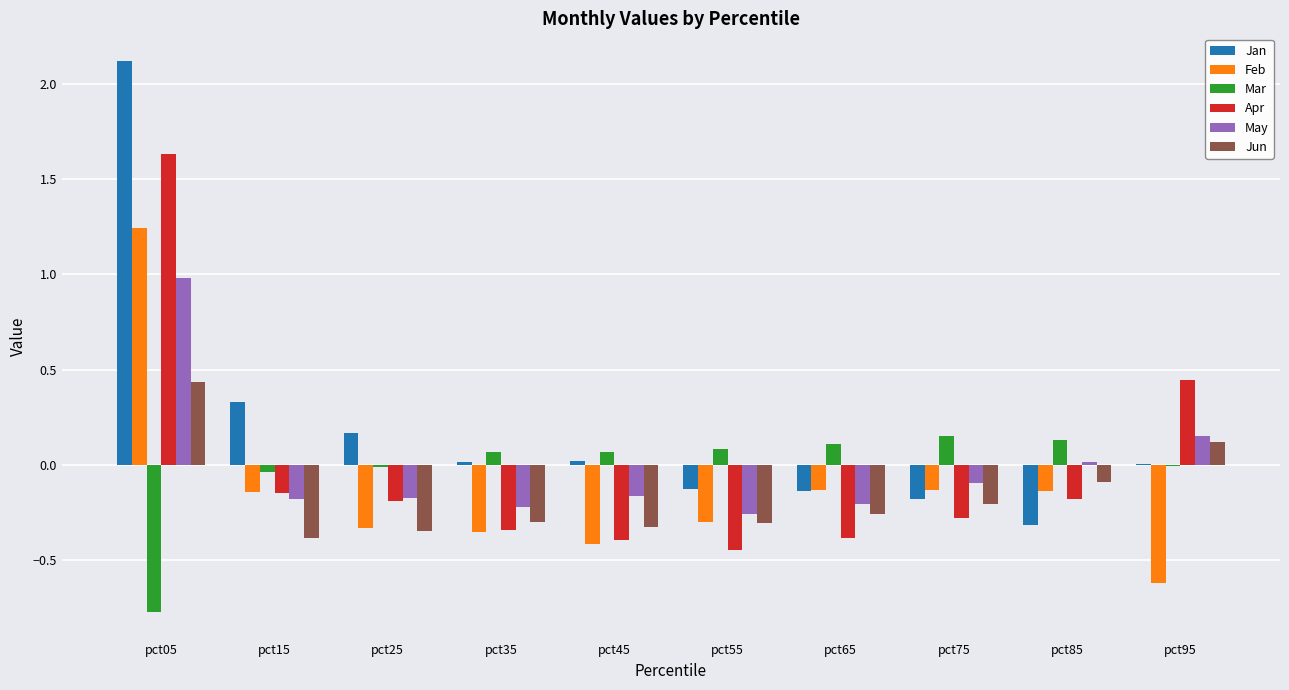

Which series has the largest total across all categories?

Jan